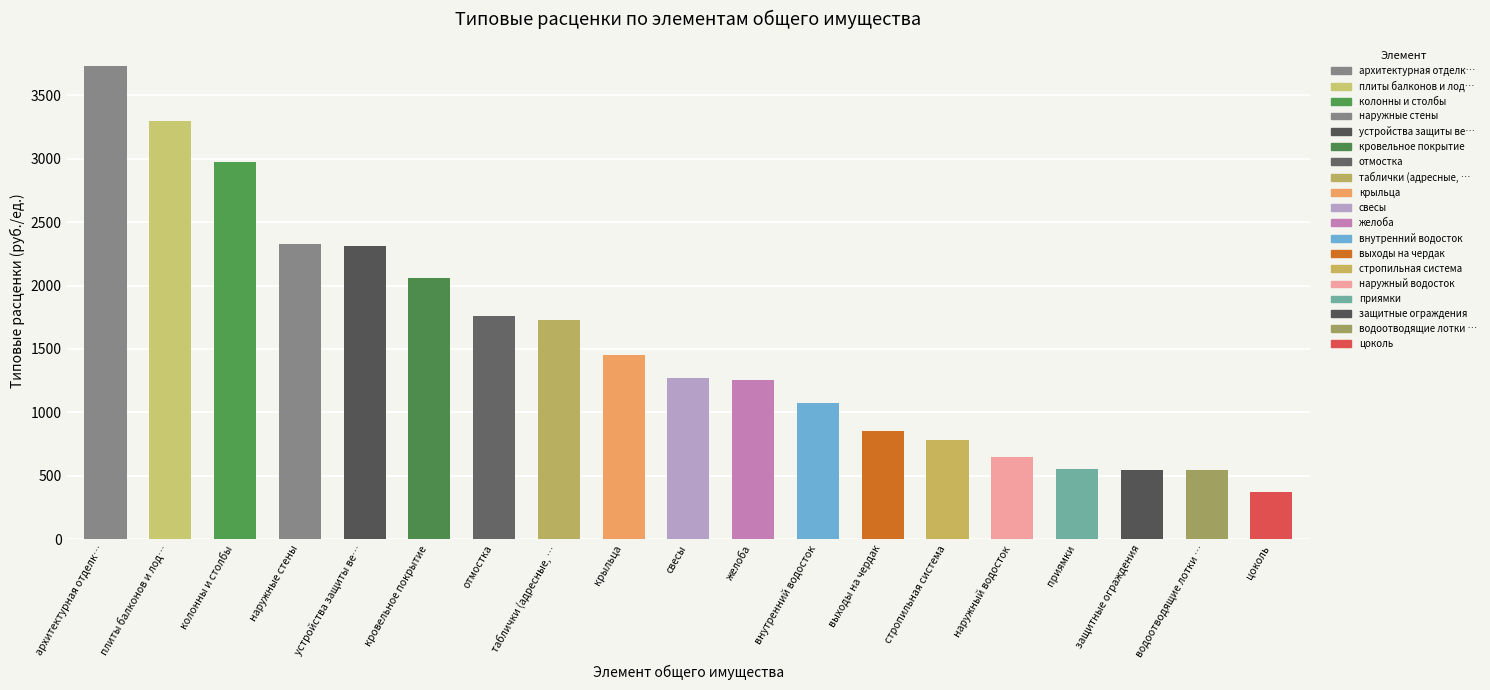

What is the change in value from желоба to водоотводящие лотки …?

-714.5